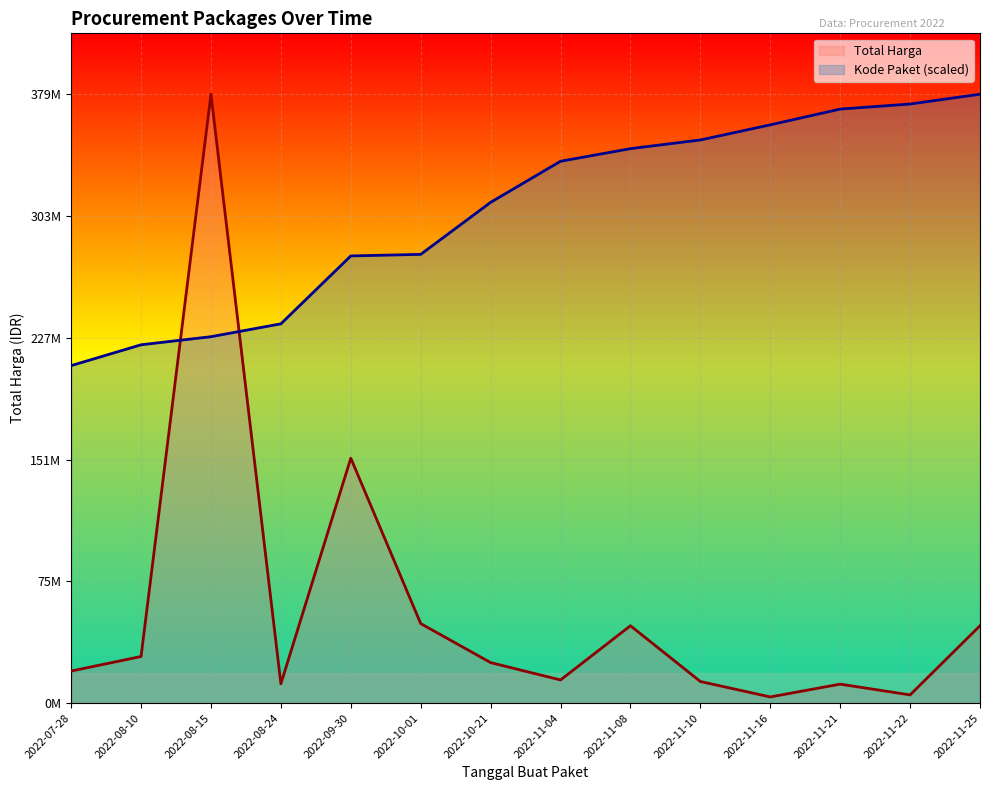

Is it true that Kode Paket equals 369818596.3 at 2022-11-21?

True